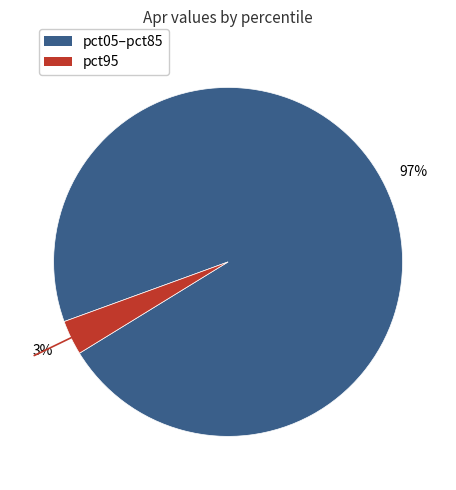

To the nearest percent, what is the average slice percentage?

50%